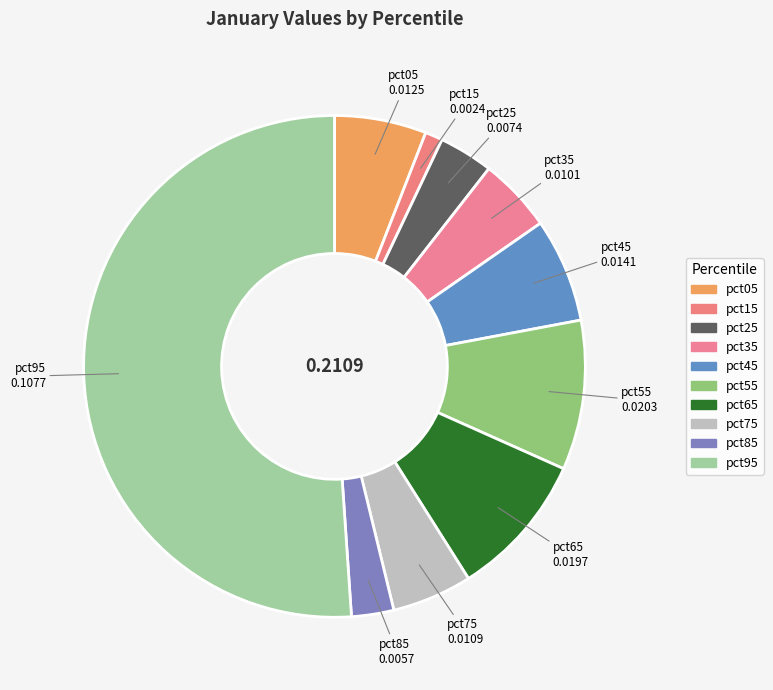

Count the number of slices in the pie.

10